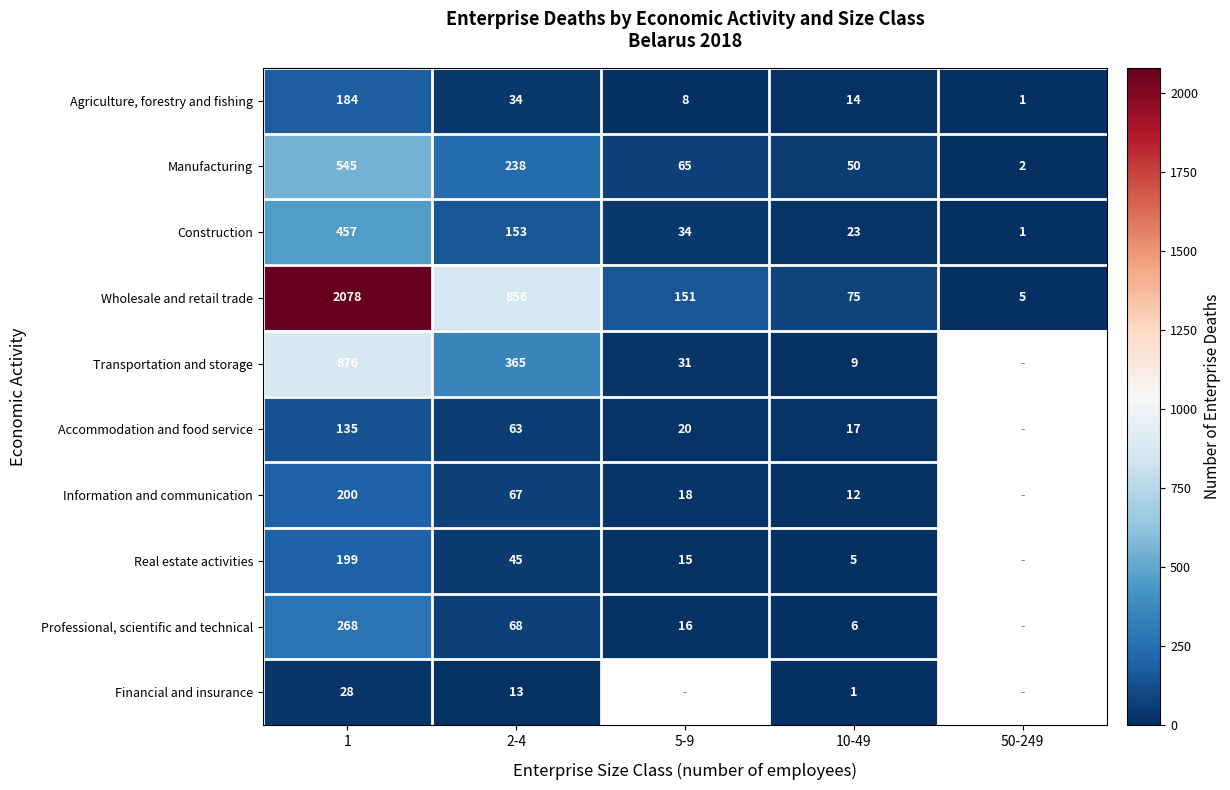

What is the spread (max minus min) of values at 10-49?

74